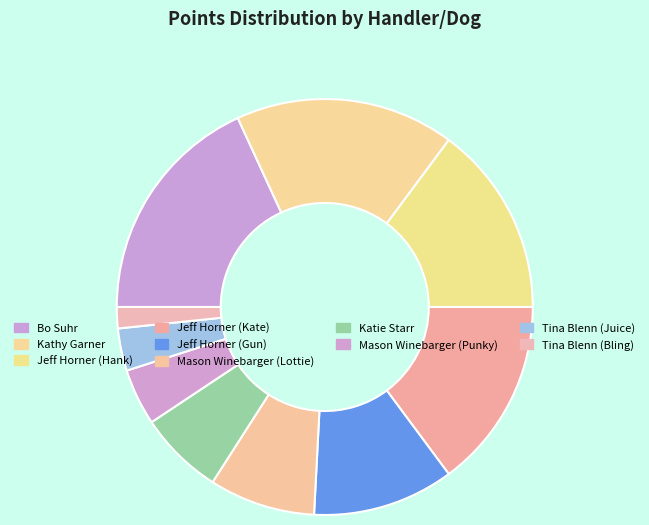

Does any single category account for the majority?

No